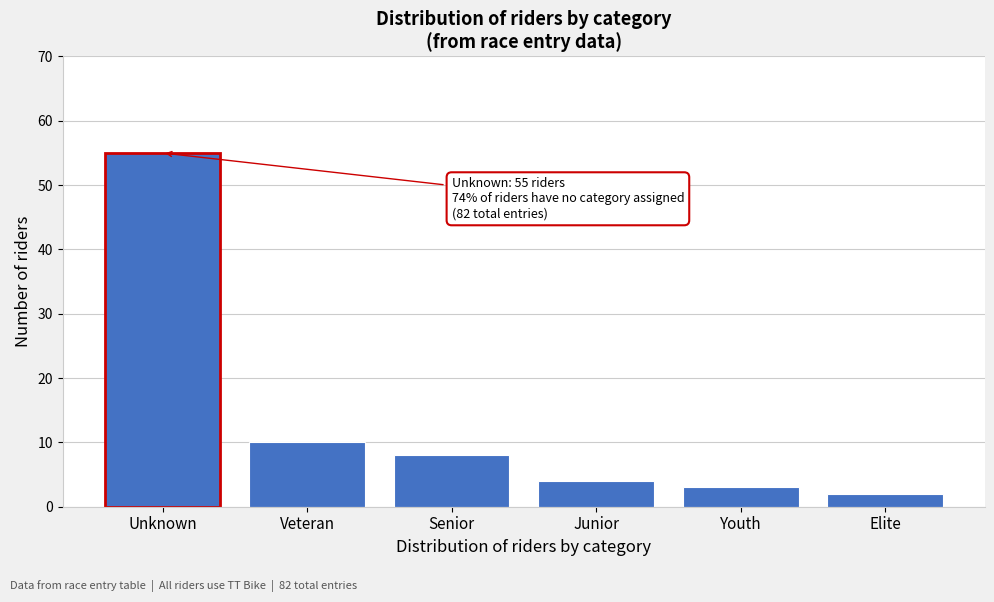

Reading left to right, extract all data points from this chart.

55	10	8	4	3	2